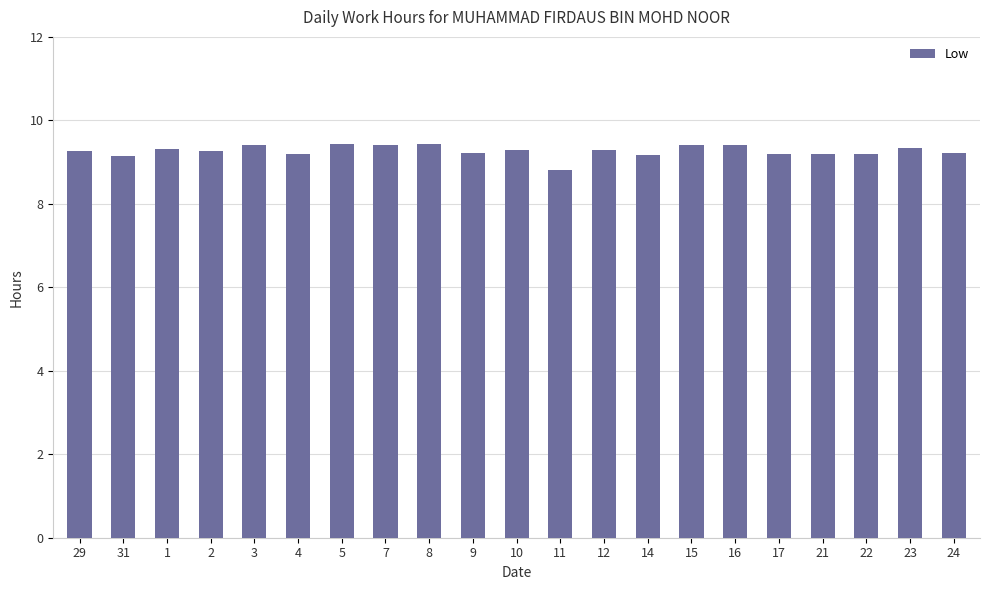

What is the difference between the maximum and second lowest values?

0.3